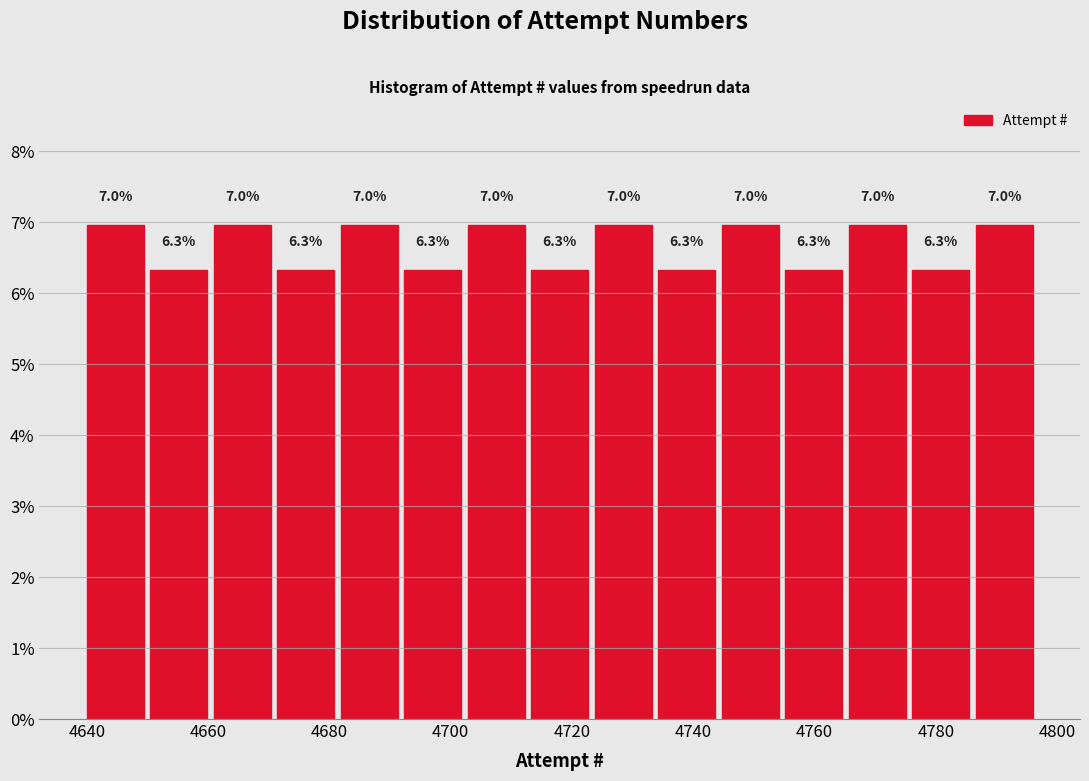

Reading left to right, transcribe this chart: for each bar, give the range it covers on the x-axis and its height. The bar edges are not printed on the chart, so give them approximately, as read against the axis.

4640 to 4650: 7.0
4650 to 4660: 6.3
4660 to 4672: 7.0
4672 to 4682: 6.3
4682 to 4692: 7.0
4692 to 4702: 6.3
4702 to 4714: 7.0
4714 to 4724: 6.3
4724 to 4734: 7.0
4734 to 4744: 6.3
4744 to 4756: 7.0
4756 to 4766: 6.3
4766 to 4776: 7.0
4776 to 4786: 6.3
4786 to 4798: 7.0